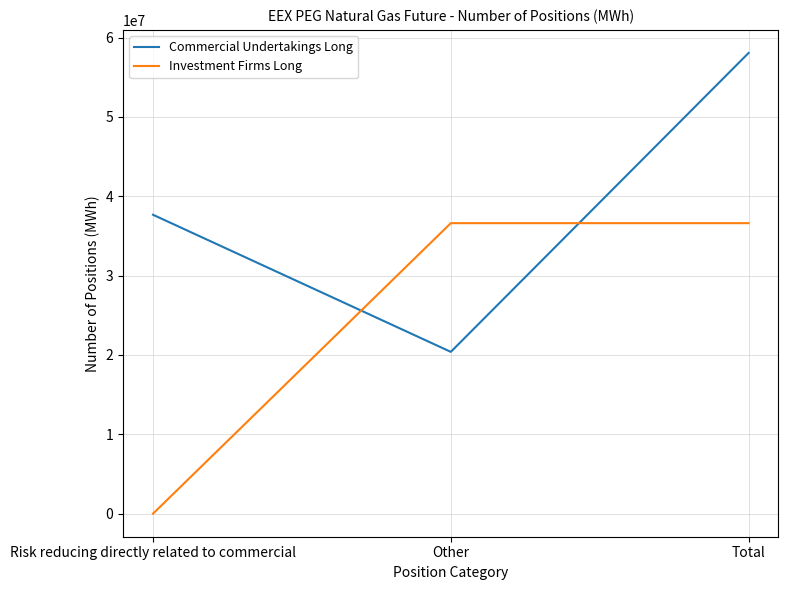

At how many categories does at least one series exceed 13504615?

3